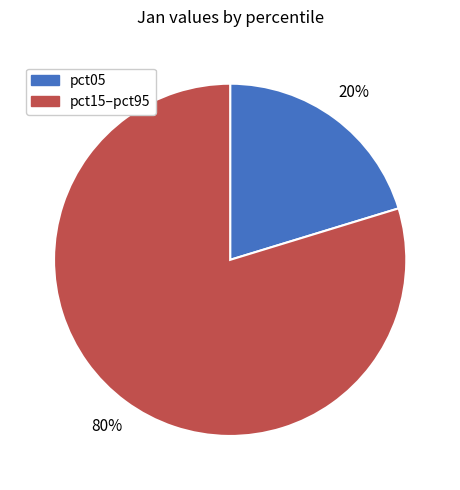

Does any single category account for the majority?

Yes